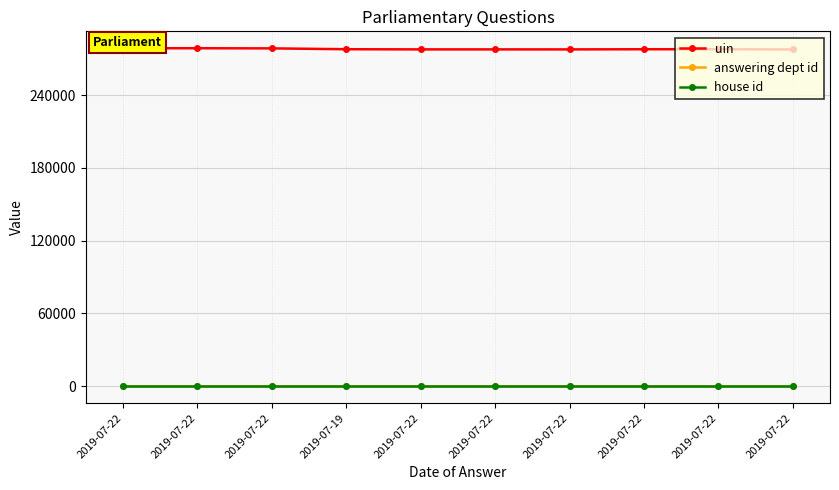

The value of house id at 2019-07-22 is 1. True or false?

True